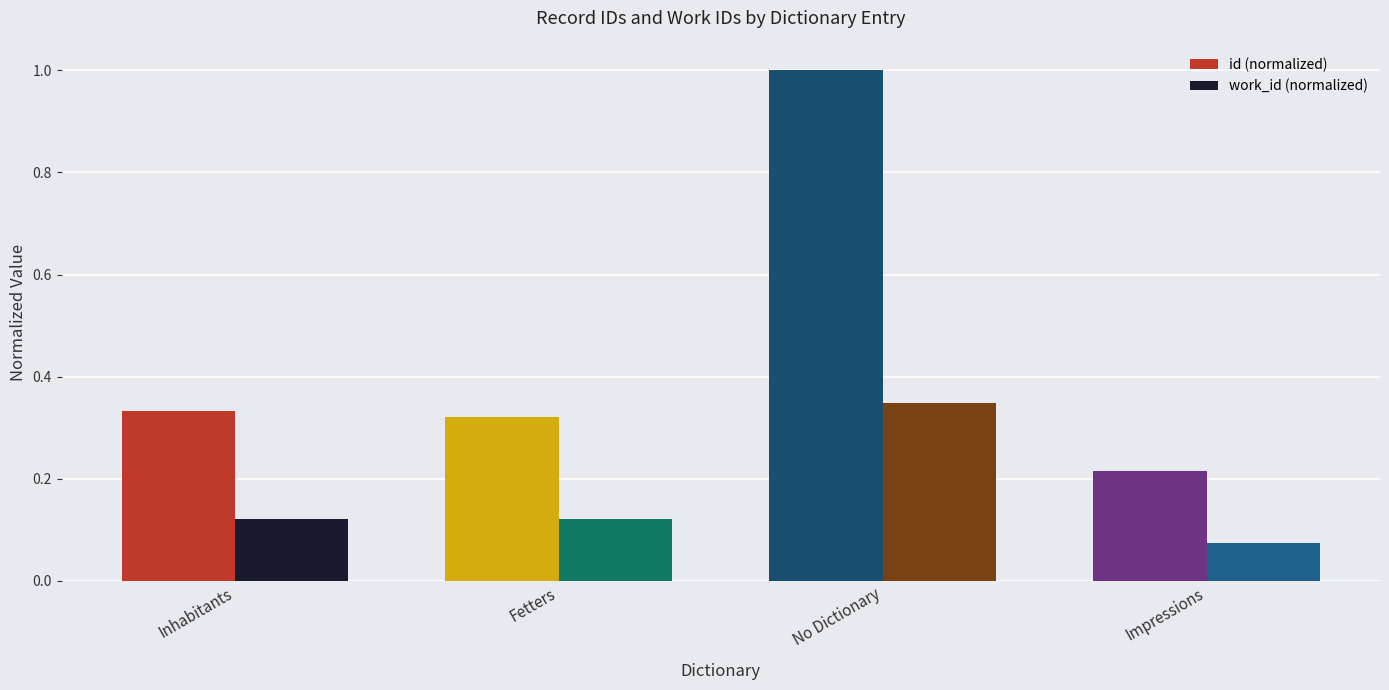

Is the value of work_id (normalized) at No Dictionary greater than the value of id (normalized) at Fetters?

Yes